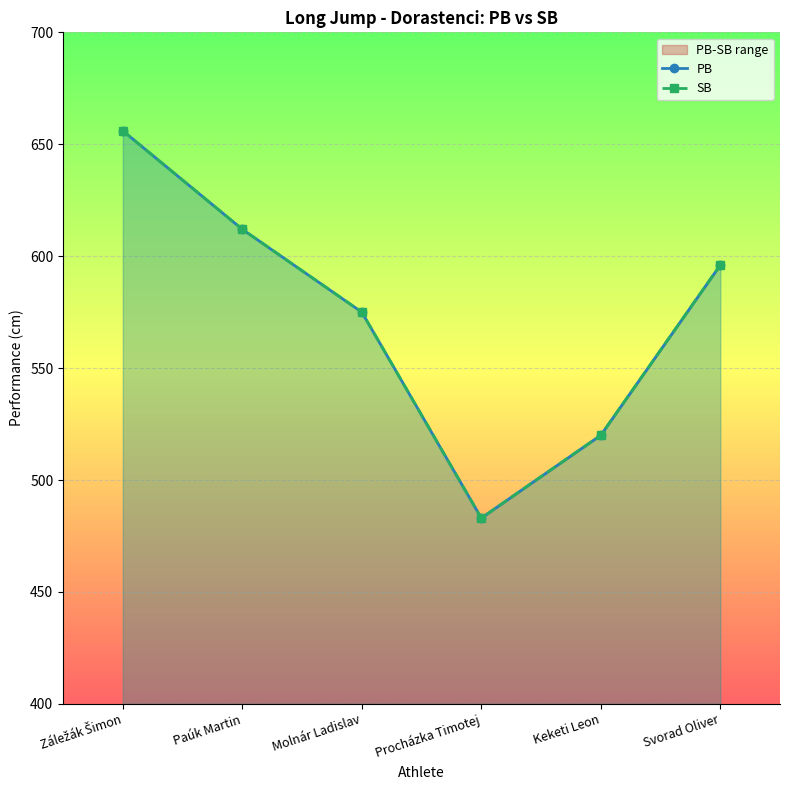

What is the difference between the maximum and second lowest values in the PB series?

136